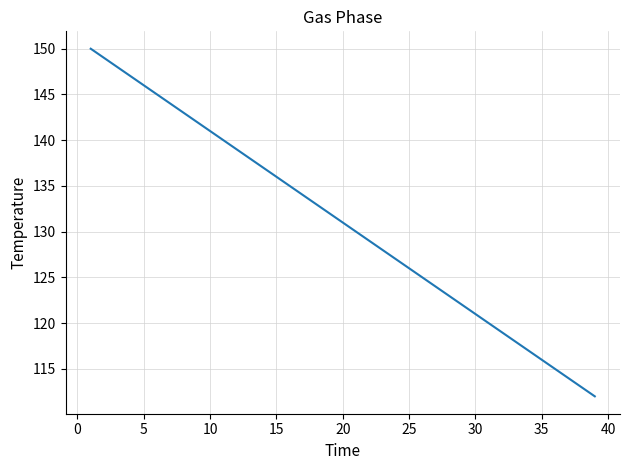

What is the minimum value shown in the chart?

112